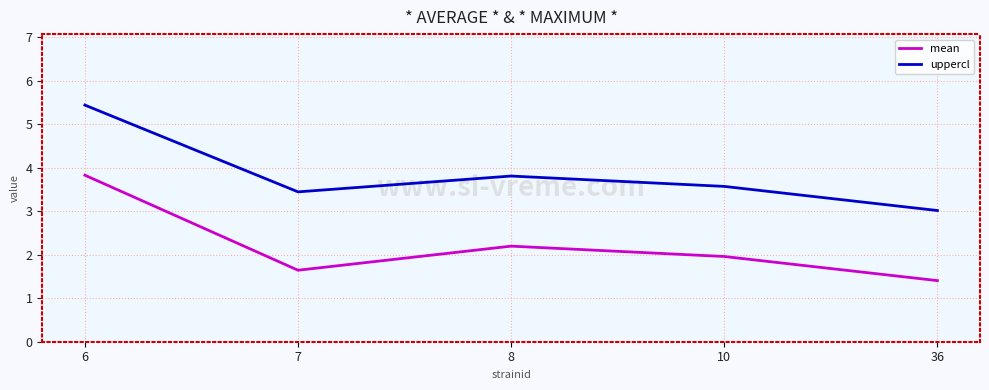

In uppercl, how many points are higher than both neighbors (excluding endpoints)?

1